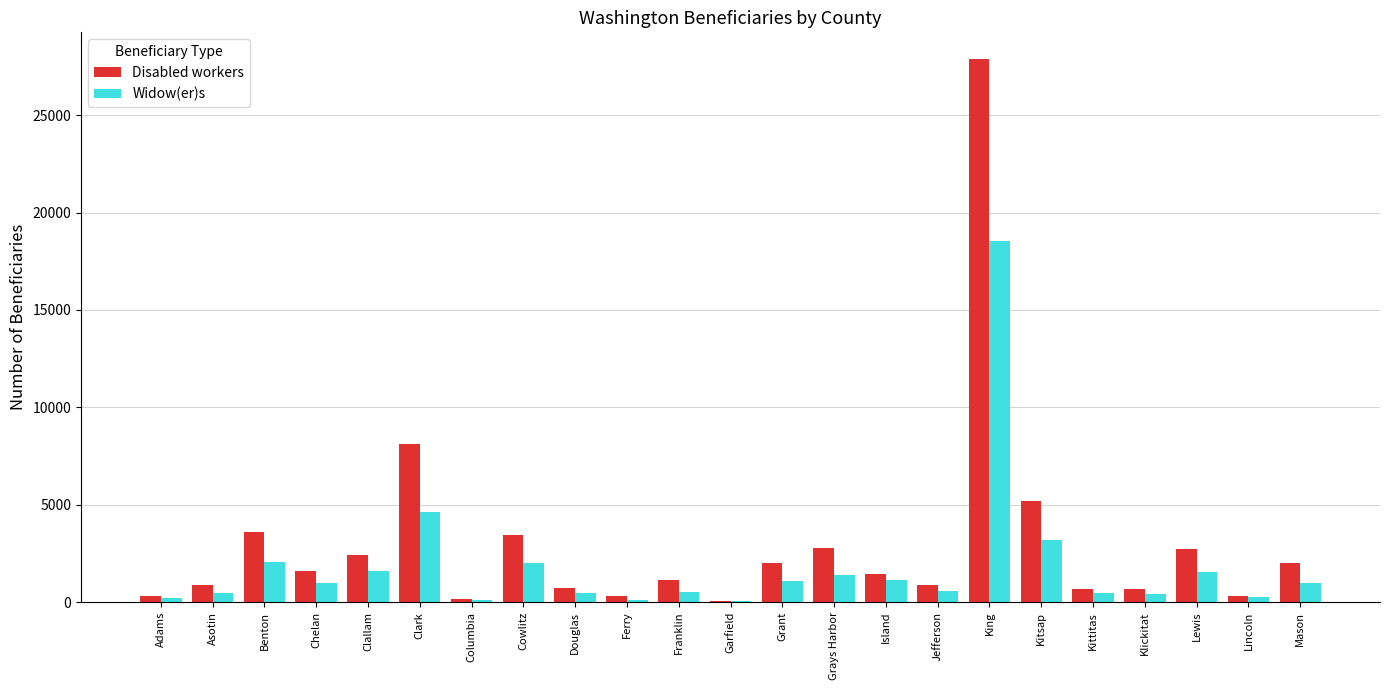

The Disabled workers series shows 27865 at King. True or false?

True